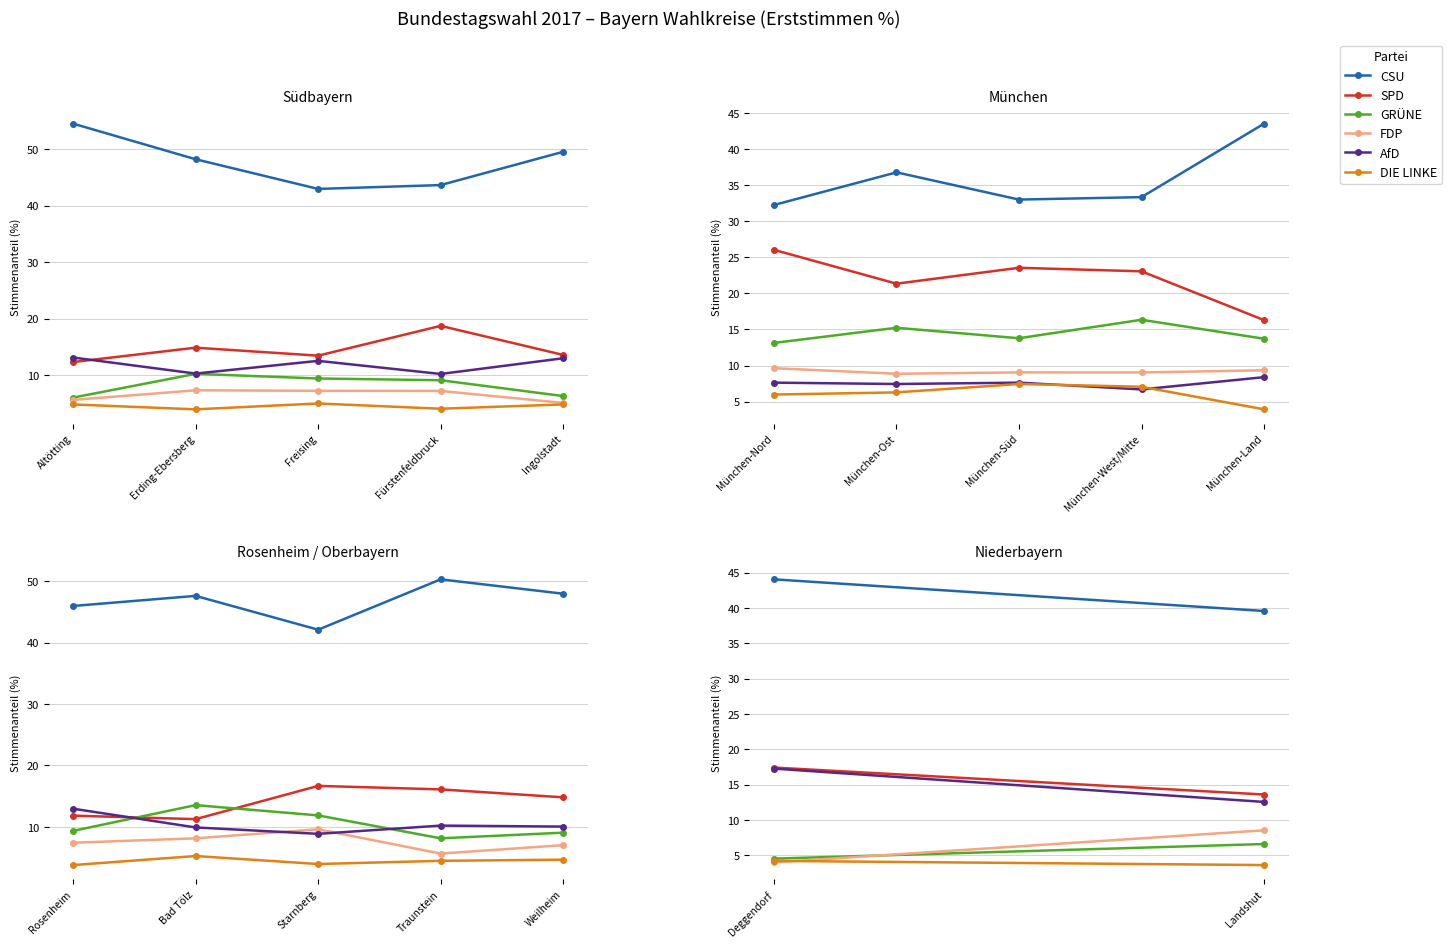

At which category is the sum across all series the highest?

Deggendorf